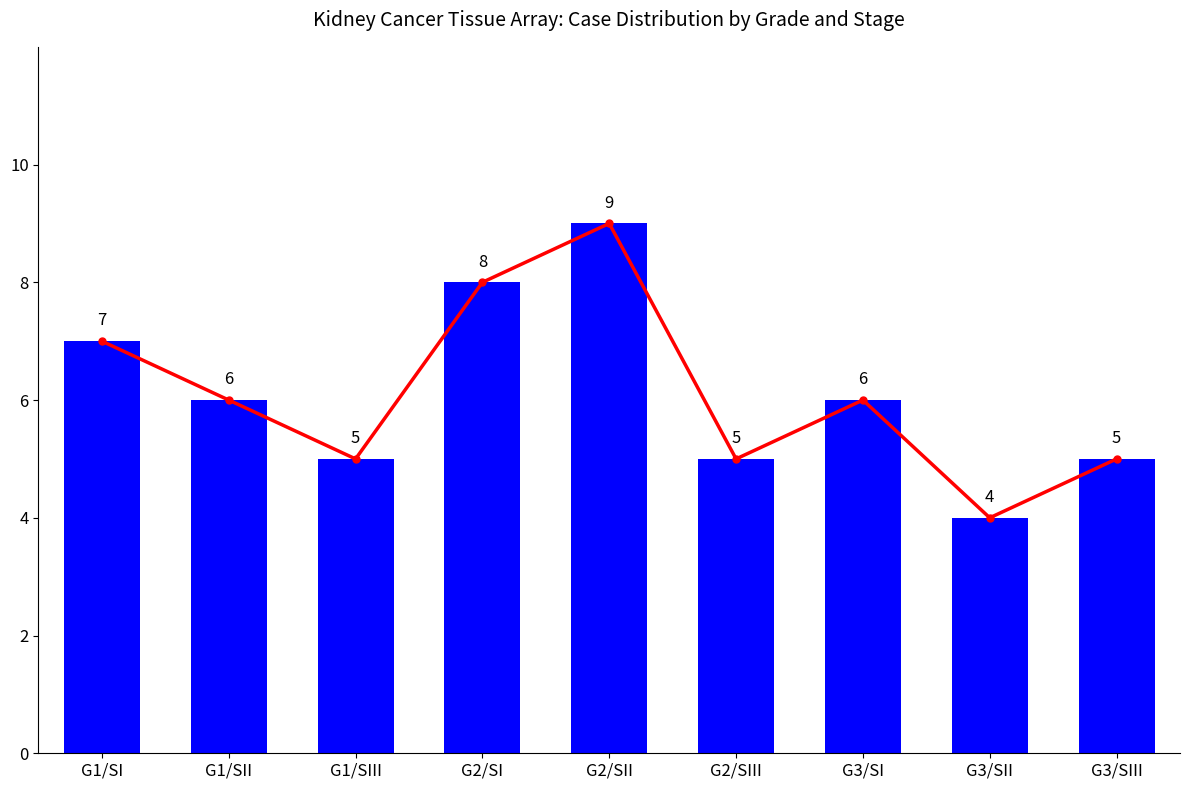

What is the label of the 7th bar from the right?

G1/SIII